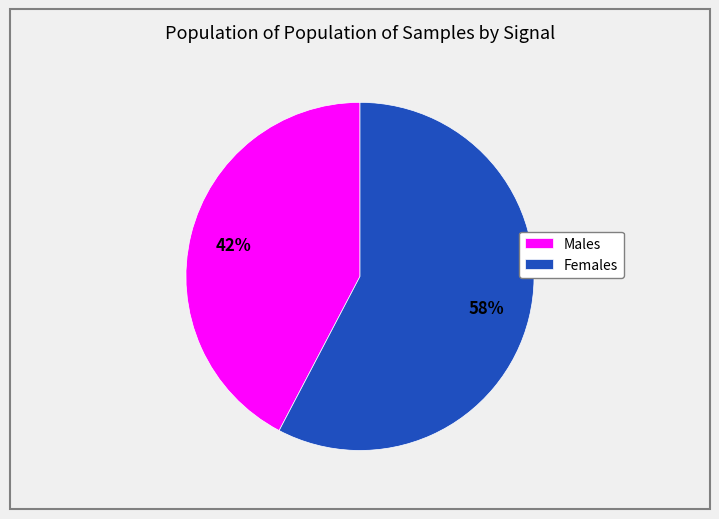

Rank the categories by value from lowest to highest.

Males, Females